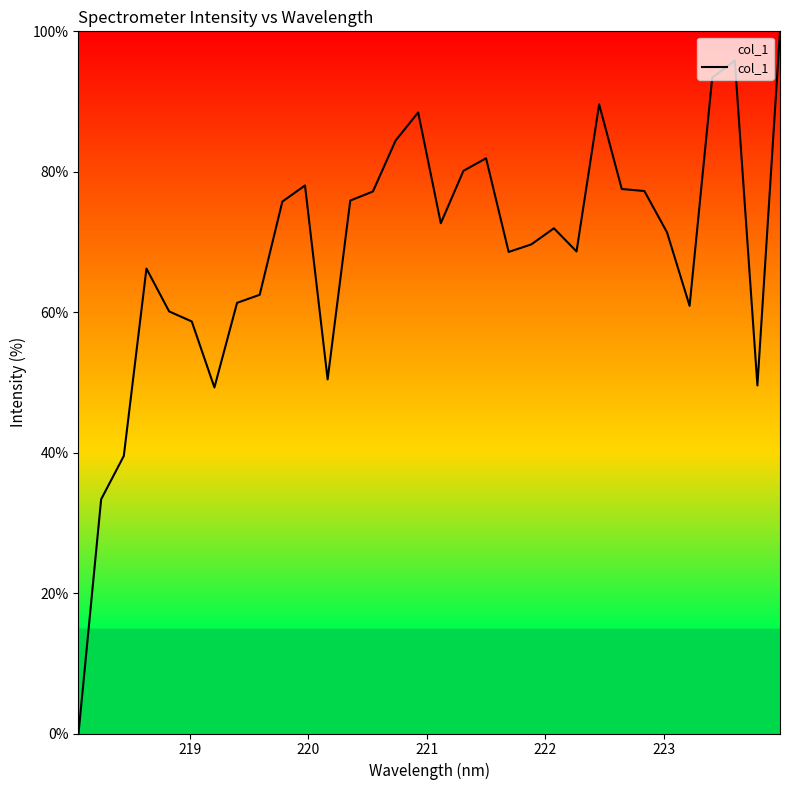

What is the difference between the maximum and minimum values?

100.0